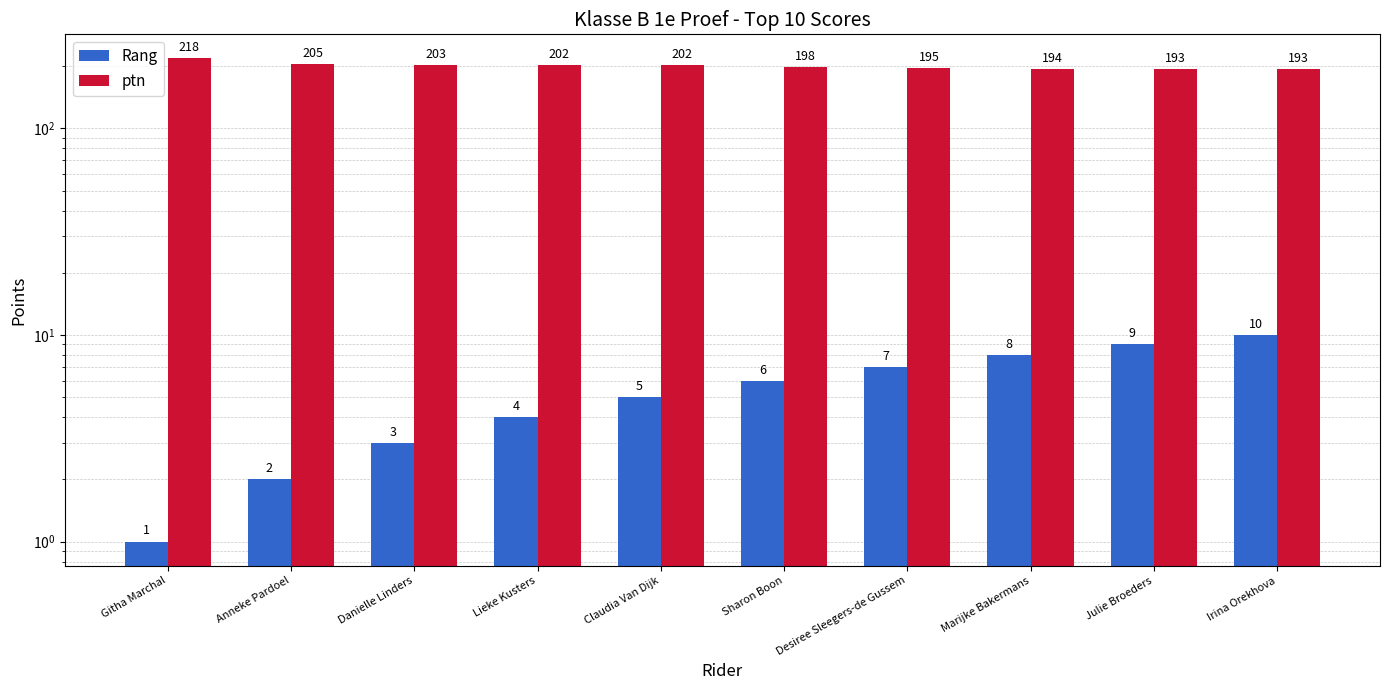

List the series in order of their peak value, lowest first.

Rang, ptn